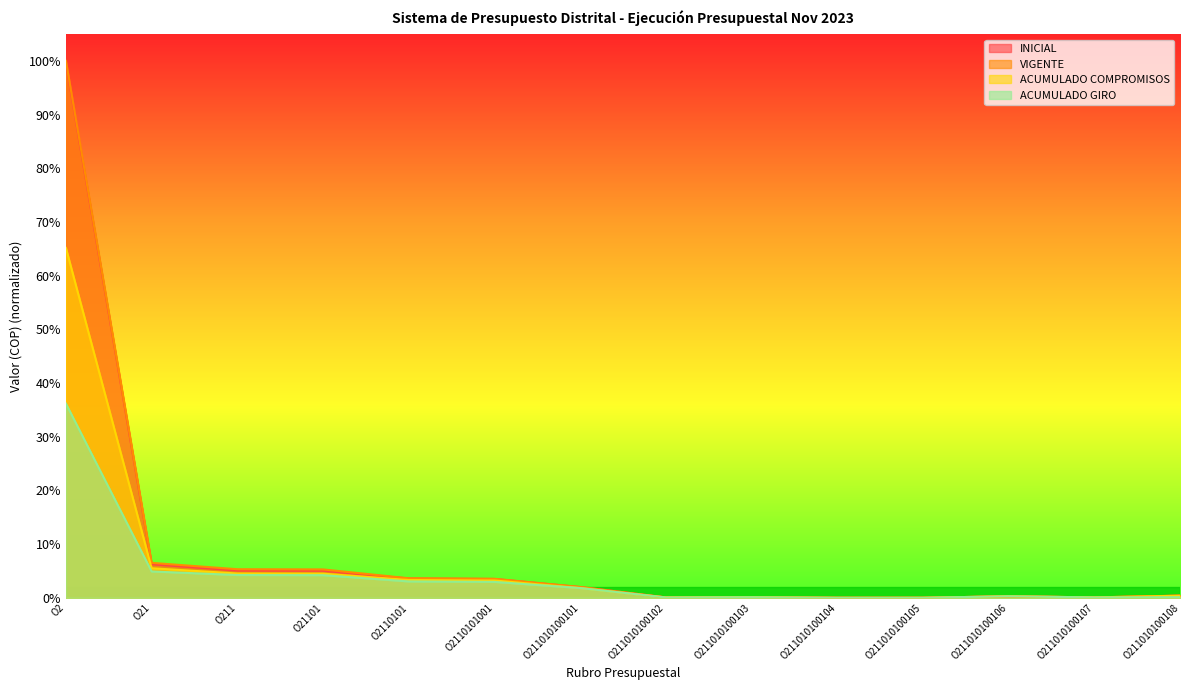

List the labels in order of ACUMULADO COMPROMISOS value, largest first.

O2, O21, O211, O21101, O2110101, O2110101001, O211010100101, O211010100108, O211010100106, O211010100103, O211010100107, O211010100102, O211010100105, O211010100104